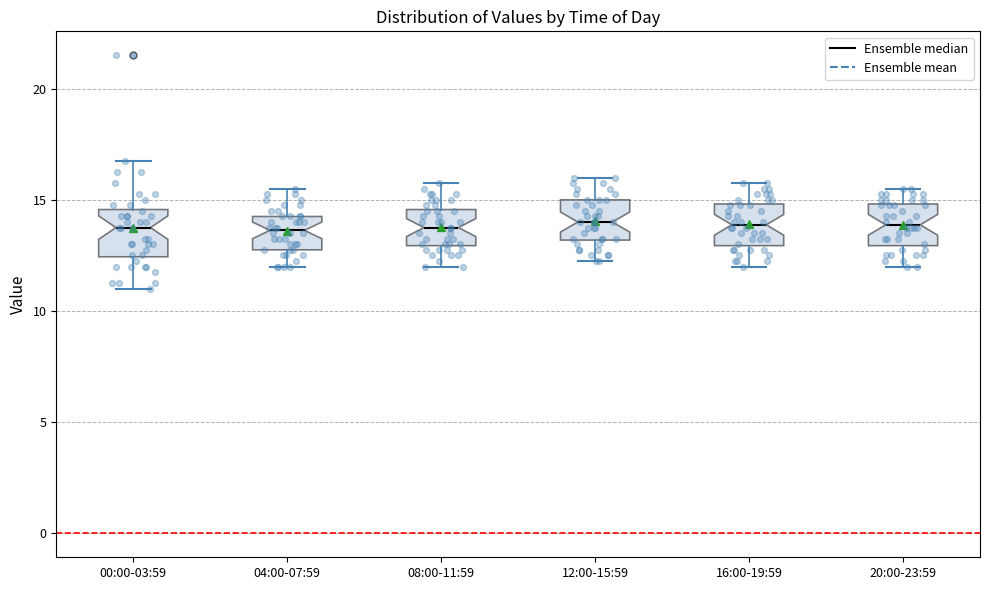

Where is the lower edge of the box for 12:00-15:59 on the y-axis? The values are not printed on the chart, so give them approximately, as read against the axis.

13.0